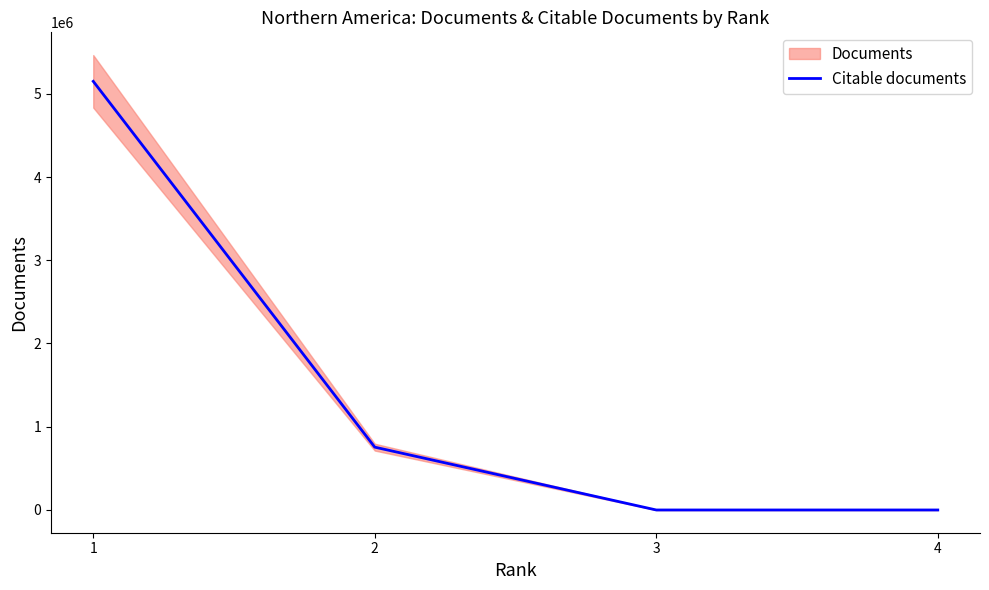

Count the number of values greater than 754731.

2